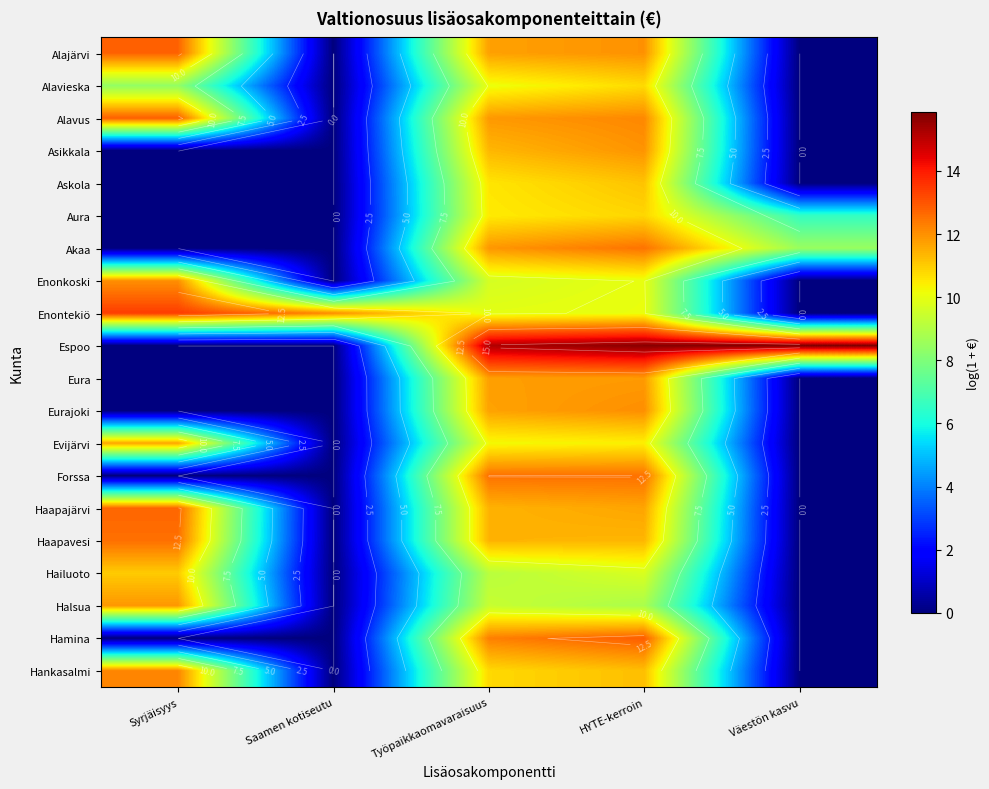

Rank the series by their maximum value, from highest to lowest.

Espoo, Enontekiö, Hamina, Alavus, Alajärvi, Haapajärvi, Haapavesi, Forssa, Akaa, Hankasalmi, Eurajoki, Enonkoski, Asikkala, Halsua, Eura, Evijärvi, Askola, Hailuoto, Aura, Alavieska